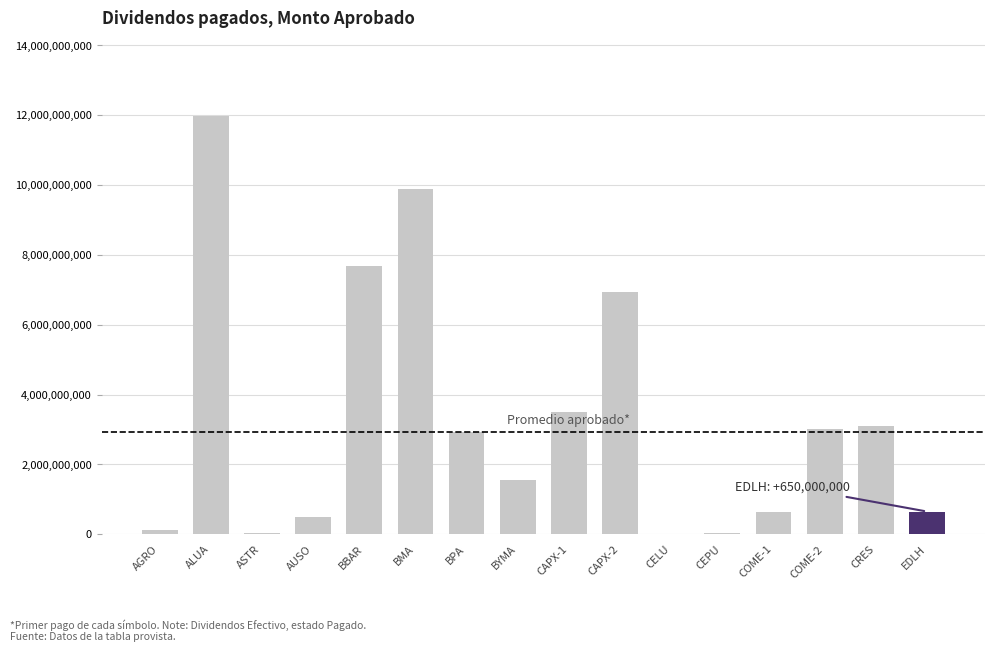

Between BYMA and CEPU, which is larger?

BYMA